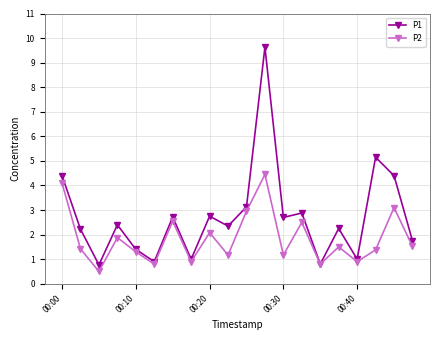

How many data points does each series have?

20